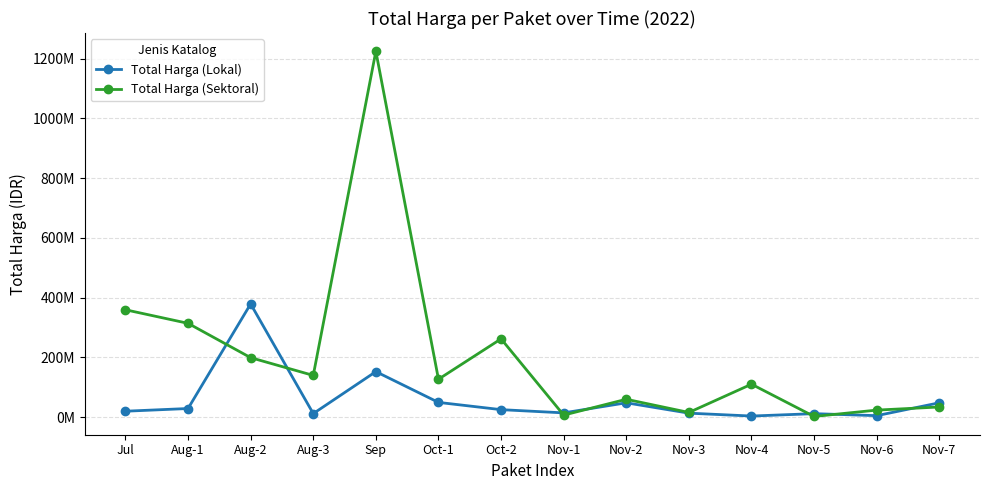

Count the number of data series in this chart.

2